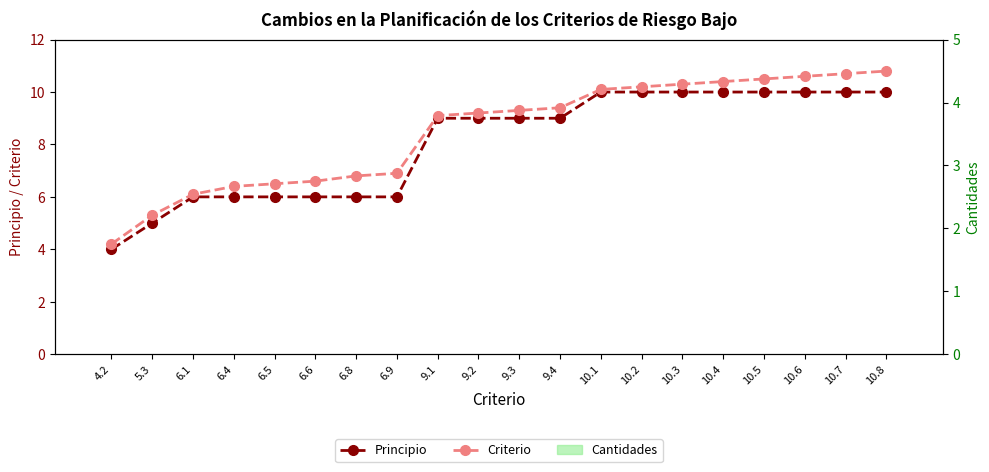

Reading left to right, extract all data points from this chart.

Principio: 4.2=4.0	5.3=5.0	6.1=6.0	6.4=6.0	6.5=6.0	6.6=6.0	6.8=6.0	6.9=6.0	9.1=9.0	9.2=9.0	9.3=9.0	9.4=9.0	10.1=10.0	10.2=10.0	10.3=10.0	10.4=10.0	10.5=10.0	10.6=10.0	10.7=10.0	10.8=10.0
Criterio: 4.2=4.2	5.3=5.3	6.1=6.1	6.4=6.4	6.5=6.5	6.6=6.6	6.8=6.8	6.9=6.9	9.1=9.1	9.2=9.2	9.3=9.3	9.4=9.4	10.1=10.1	10.2=10.2	10.3=10.3	10.4=10.4	10.5=10.5	10.6=10.6	10.7=10.7	10.8=10.8
Cantidades: 4.2=0.0	5.3=0.0	6.1=0.0	6.4=0.0	6.5=0.0	6.6=0.0	6.8=0.0	6.9=0.0	9.1=0.0	9.2=0.0	9.3=0.0	9.4=0.0	10.1=0.0	10.2=0.0	10.3=0.0	10.4=0.0	10.5=0.0	10.6=0.0	10.7=0.0	10.8=0.0